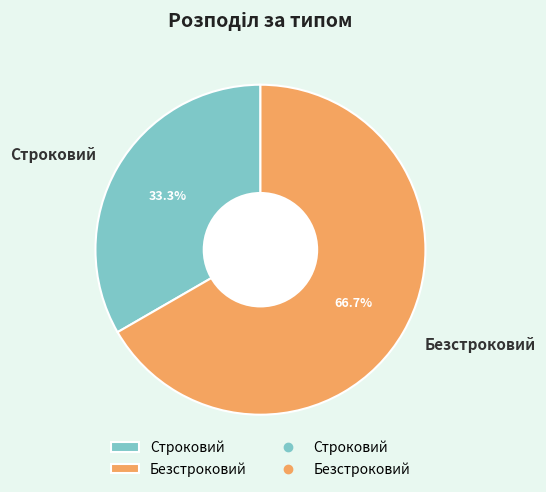

Which category accounts for the majority?

Безстроковий